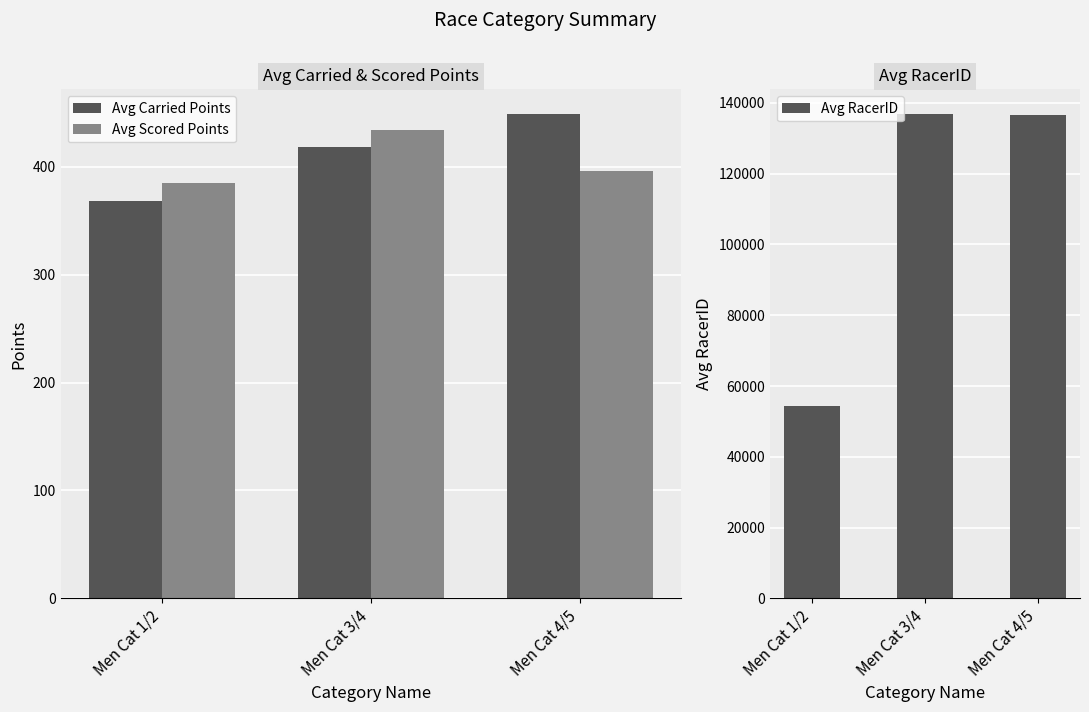

Read the Avg Carried Points value at Men Cat 3/4.

418.5